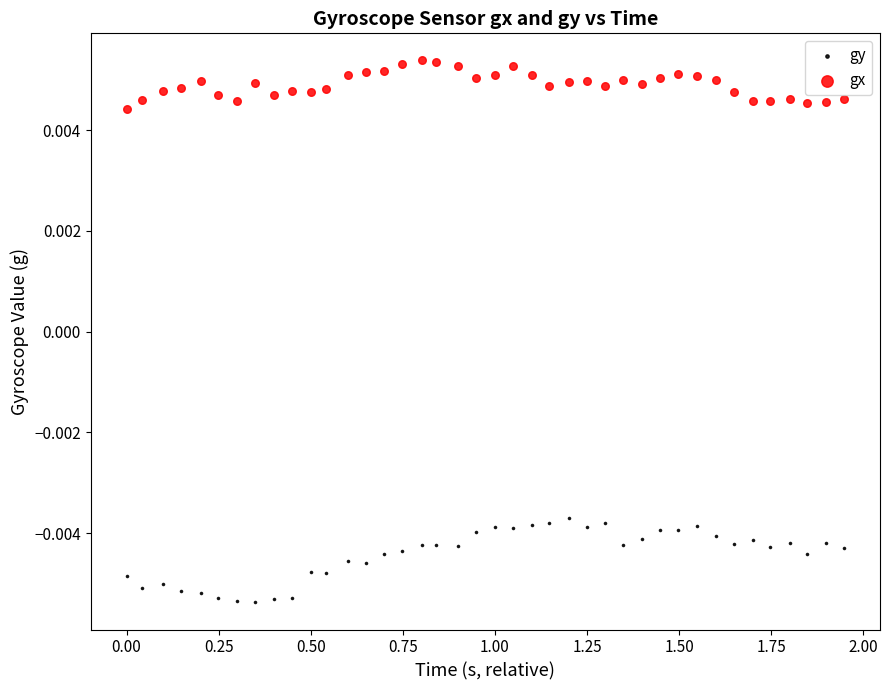

Which series has the widest spread of Y values?

gy